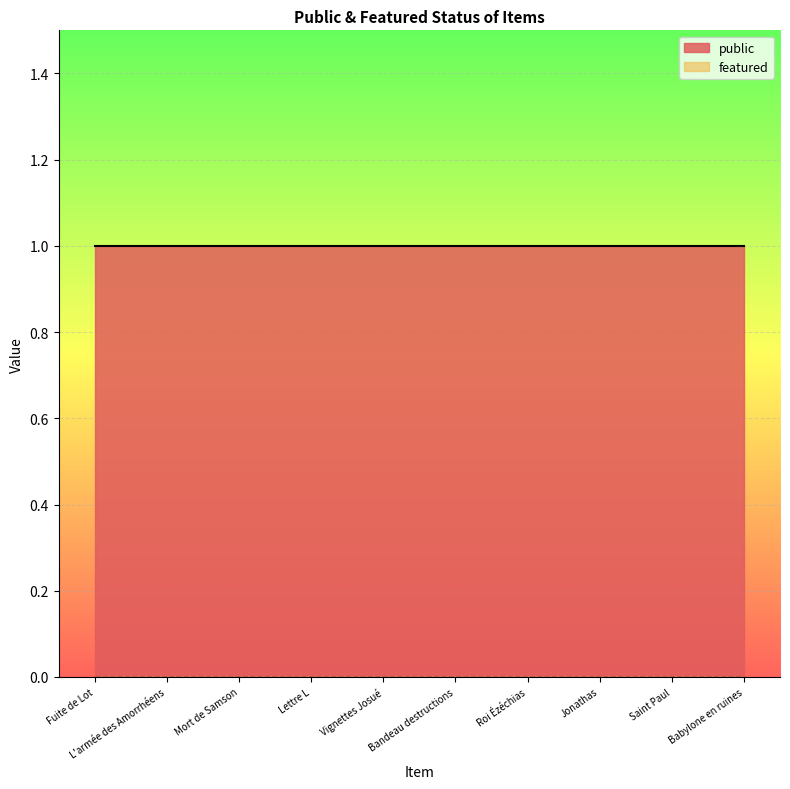

What is the value of the public point at the 2nd from the left?

1